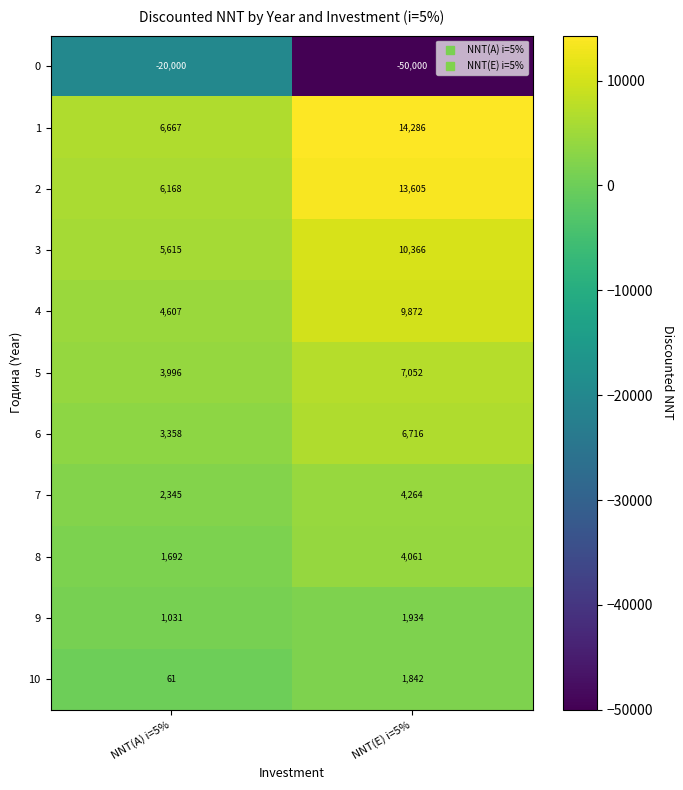

Is the value of 7 at NNT(E) i=5% greater than the value of 4 at NNT(E) i=5%?

No